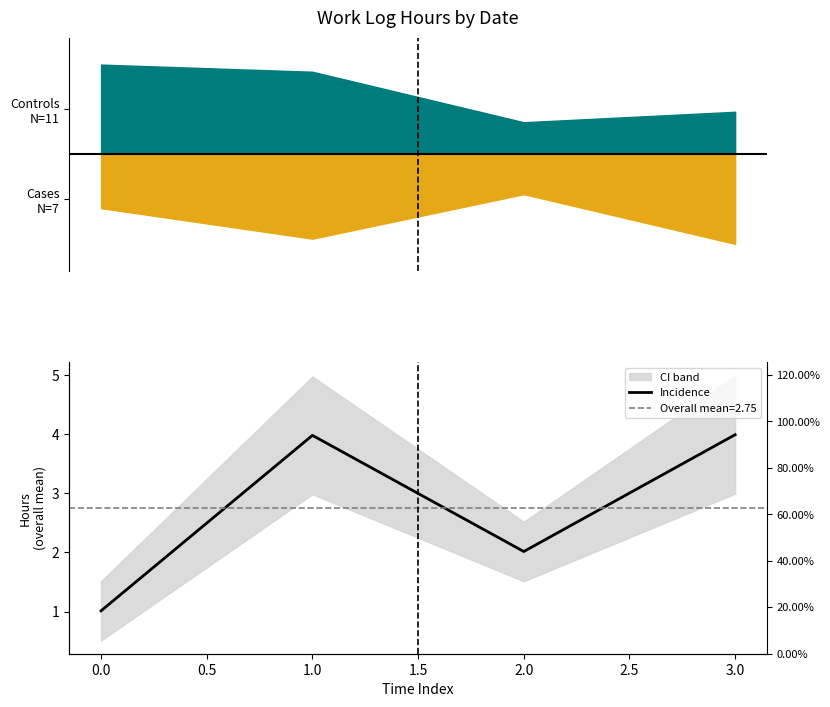

What is the value of the 4th point from the left?

4.0